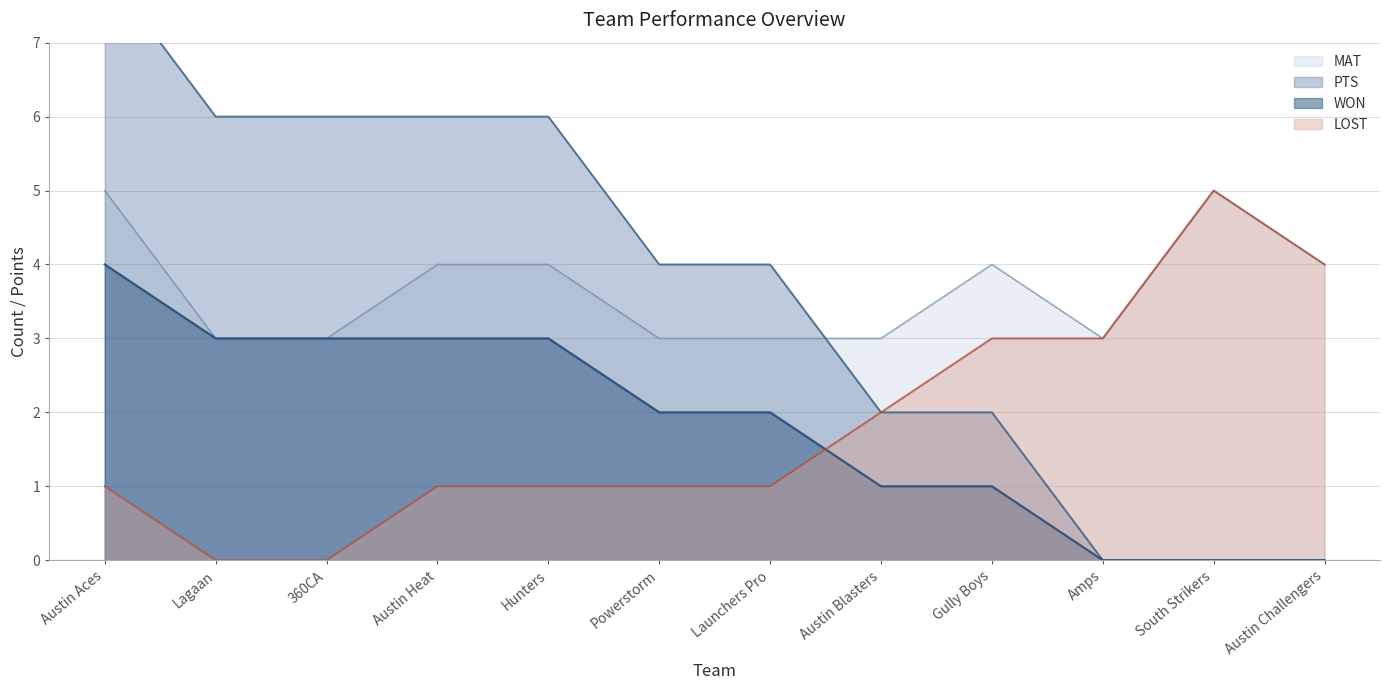

Which series changed the most between Austin Aces and Hunters?

WON